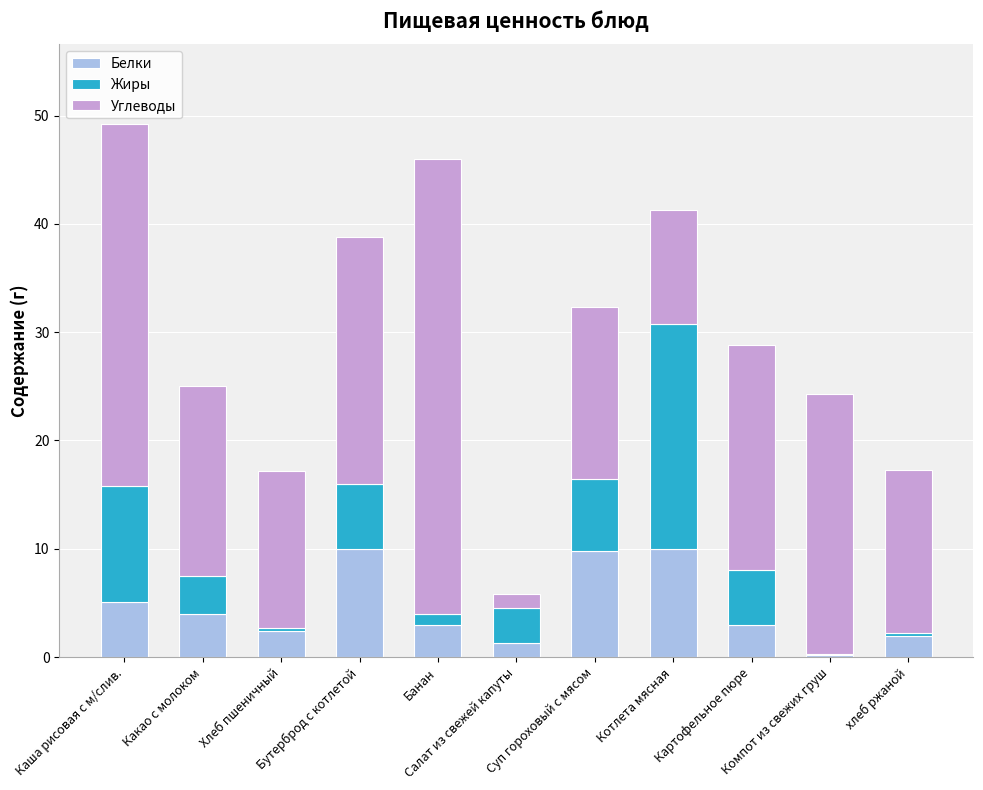

Are the bars horizontal?

No